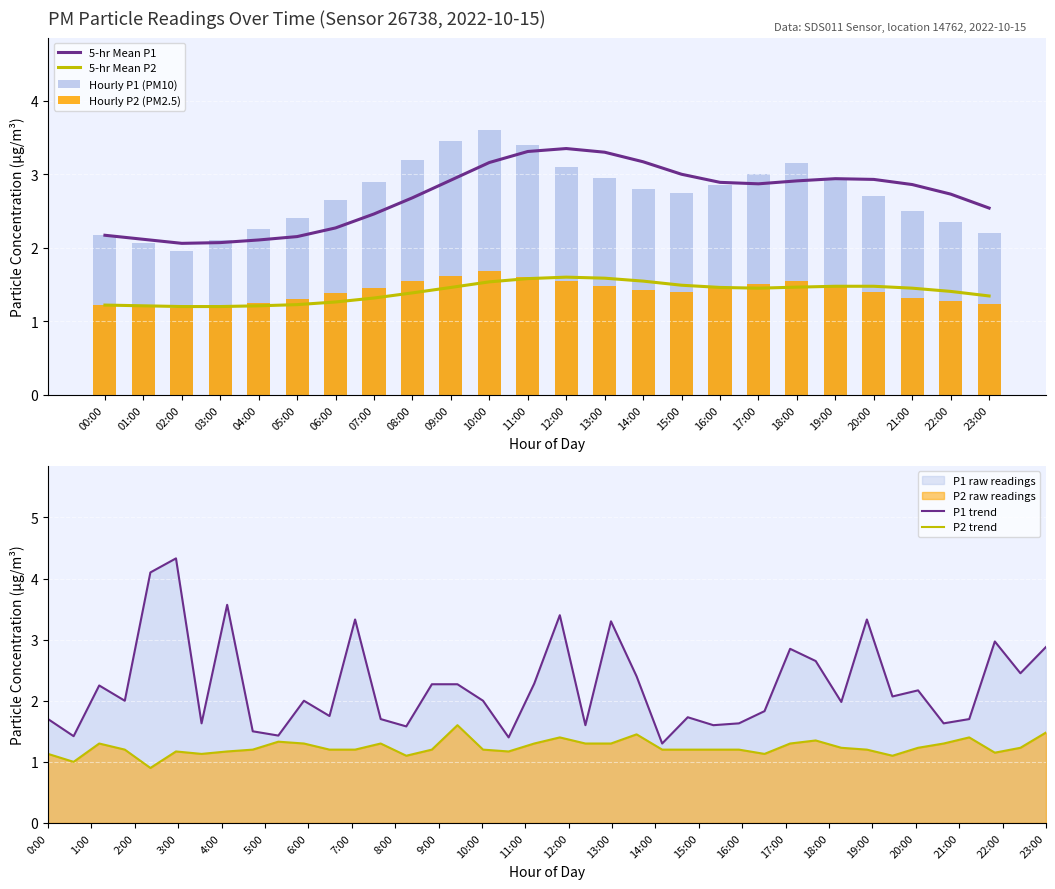

True or false: 5-hr Mean P2 has a value of 2.5 at 15:00.

False